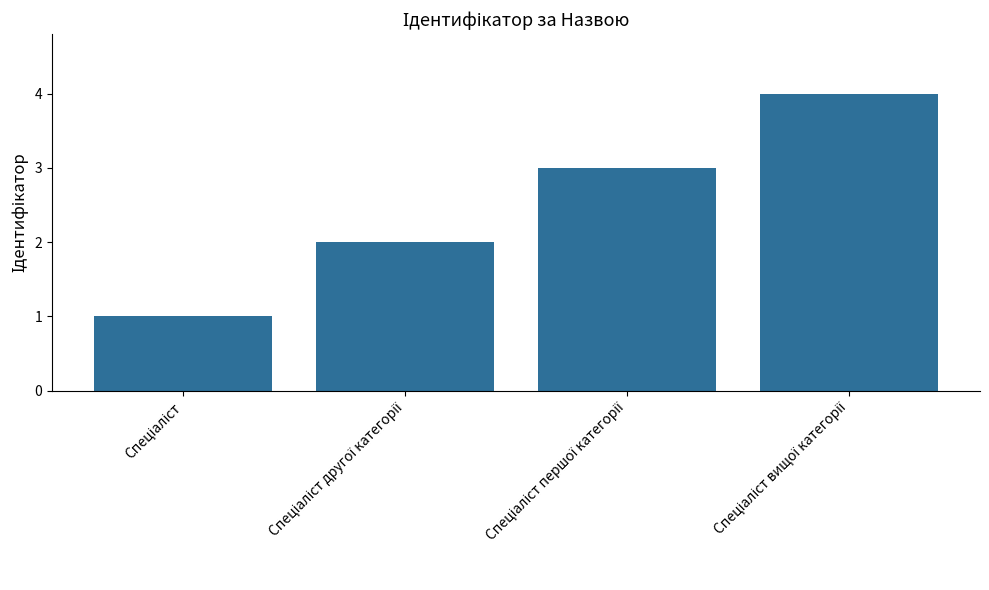

What is the sum of all values?

10